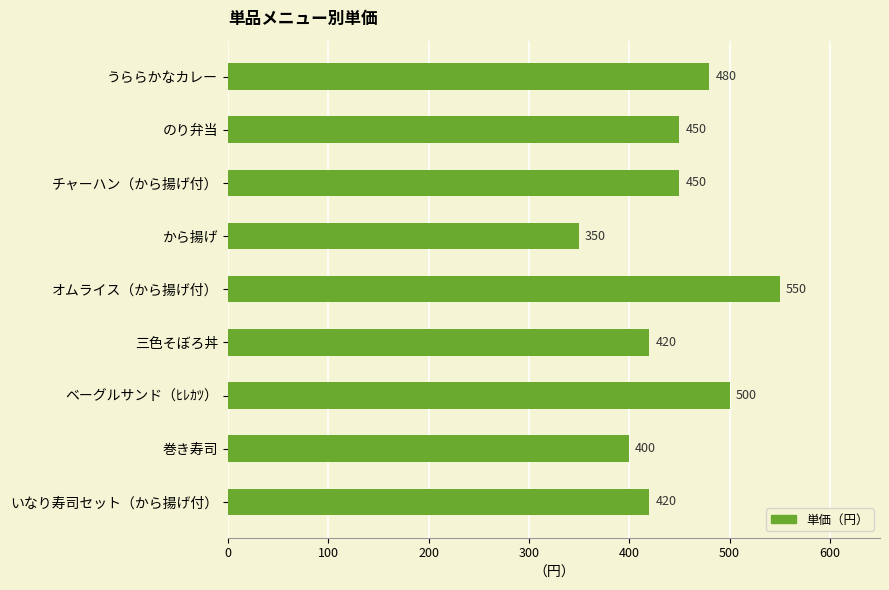

What is the difference between the second highest and minimum values?

150